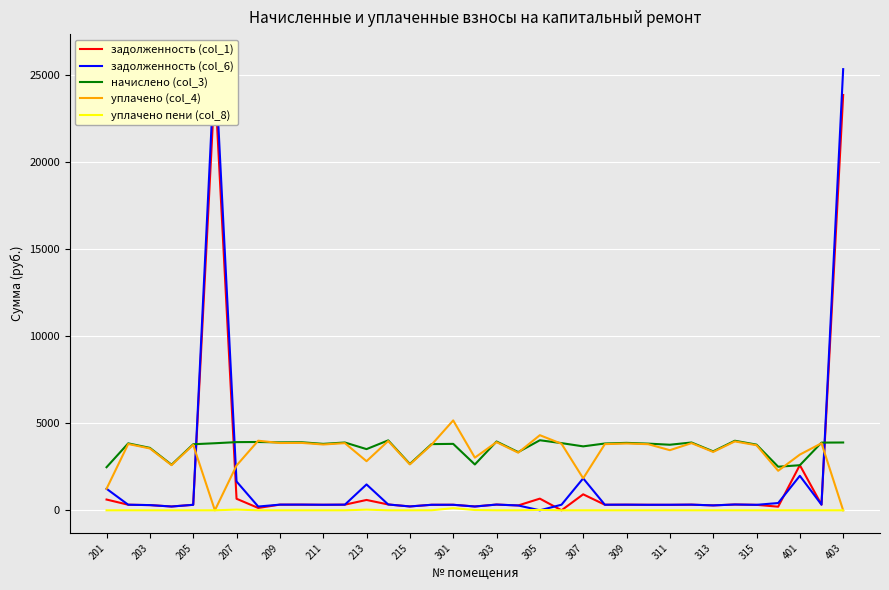

Reading right to left, what are all the values shown in this chart?

задолженность (col_1): 23864.6	324.1	2594.6	208.7	314.6	333.1	282.3	324.7	313.9	317.7	322.9	319.9	918.5	0.0	671.0	278.7	329.5	219.5	317.3	317.0	221.9	334.9	595.0	324.6	318.1	325.9	325.3	135.6	663.5	24532.4	316.7	218.3	299.0	320.9	618.9
задолженность (col_6): 25348.9	324.1	1981.8	417.6	314.6	333.1	282.3	324.7	318.2	315.7	322.9	319.9	1837.1	321.7	0.0	278.7	329.5	219.5	318.1	316.9	221.9	334.9	1486.2	324.0	318.1	325.9	325.3	216.9	1656.5	26059.1	316.2	218.3	299.0	320.7	1237.9
начислено (col_3): 3896.5	3889.4	2590.6	2504.4	3774.6	3997.1	3387.1	3896.5	3767.4	3832.0	3875.0	3839.2	3674.2	3860.6	4025.8	3344.0	3954.0	2633.6	3817.7	3803.3	2662.3	4018.6	3516.2	3896.5	3817.7	3910.9	3903.7	3925.3	3918.1	3853.6	3796.1	2619.2	3588.0	3846.4	2475.7
уплачено (col_4): 0.0	3852.6	3201.5	2271.2	3738.8	3959.2	3355.0	3859.6	3454.8	3799.3	3838.3	3802.8	1837.1	3822.7	4316.6	3312.3	3916.5	3025.7	5165.0	3767.2	2637.1	3980.5	2821.9	3859.6	3781.5	3873.9	3866.7	3998.2	2574.9	0.0	3760.3	2594.4	3554.0	3809.9	1237.9
уплачено пени (col_8): 0.0	0.0	0.0	0.0	0.0	0.0	0.0	0.0	0.7	0.4	0.0	0.0	0.0	0.0	21.4	0.0	0.0	16.2	123.3	2.5	0.0	0.0	38.3	0.0	0.0	0.0	0.2	0.0	41.5	0.0	0.0	0.0	0.0	0.7	0.0